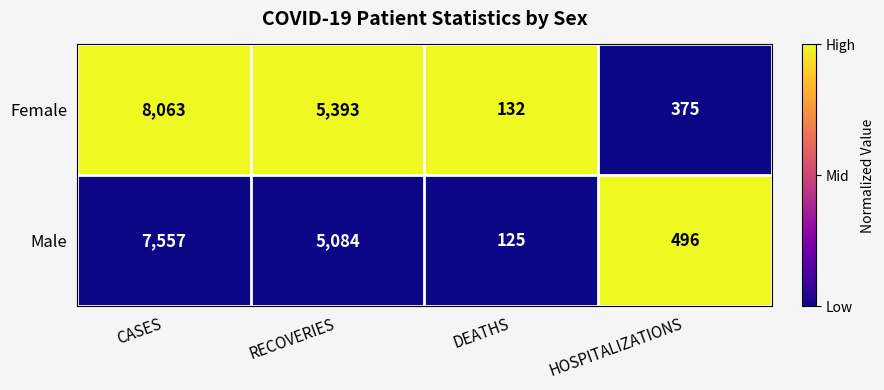

Between DEATHS and HOSPITALIZATIONS, which series saw the biggest shift?

Male